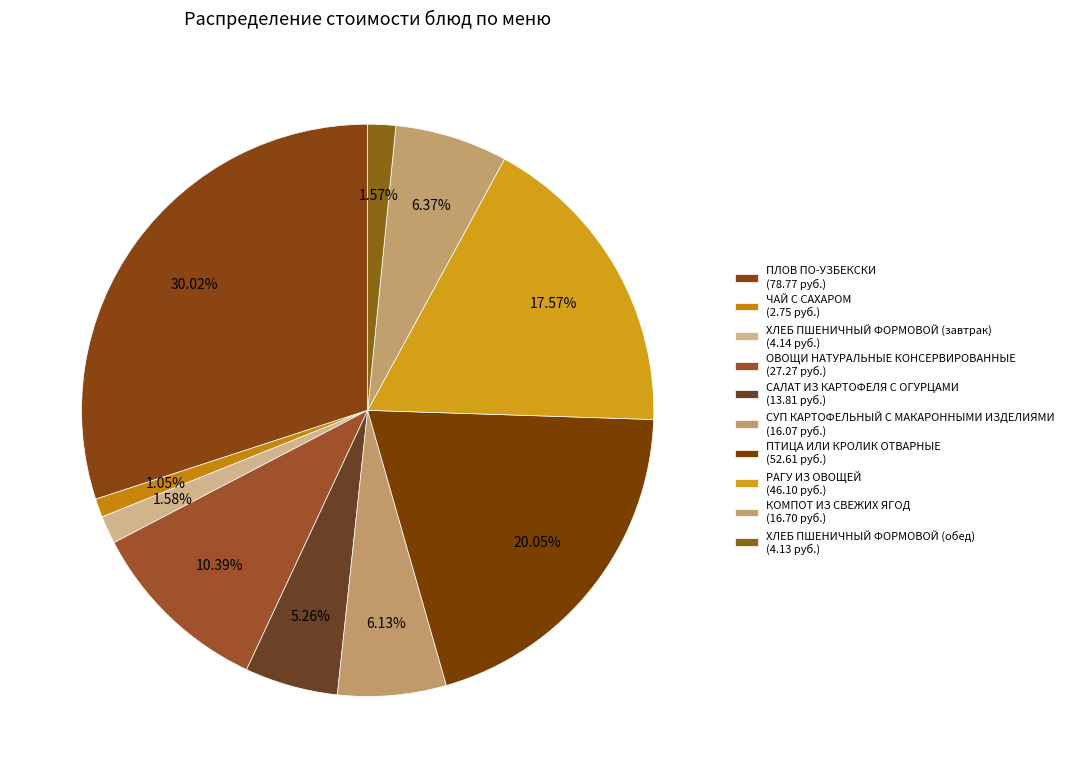

How many slices are in this pie chart?

10